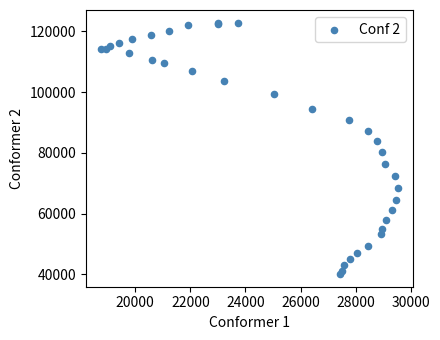

What Y value in the scatter plot is closest to 81472?

80211